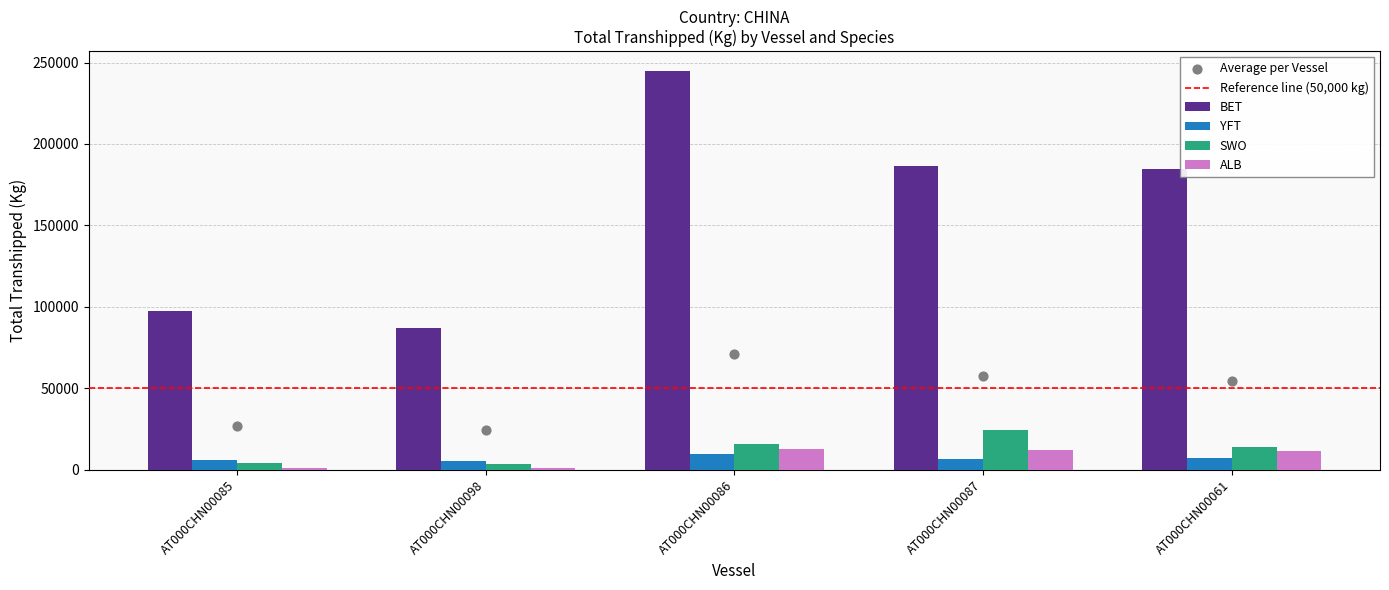

Which series reaches the minimum Y coordinate?

ALB